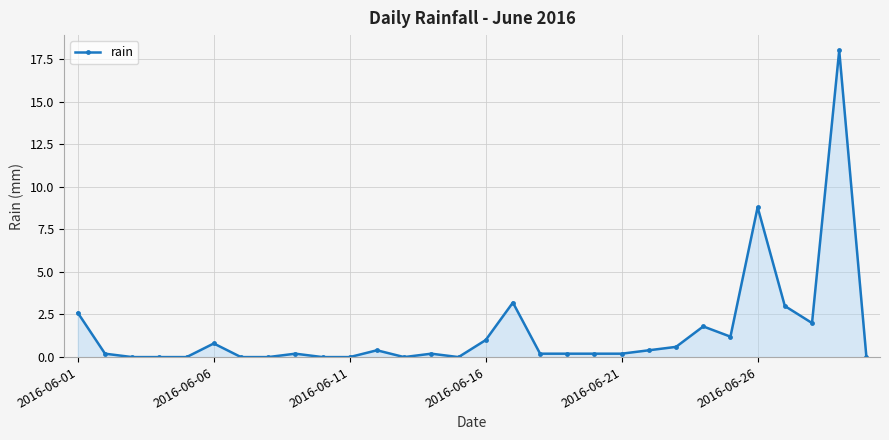

How many lines are shown in the chart?

1